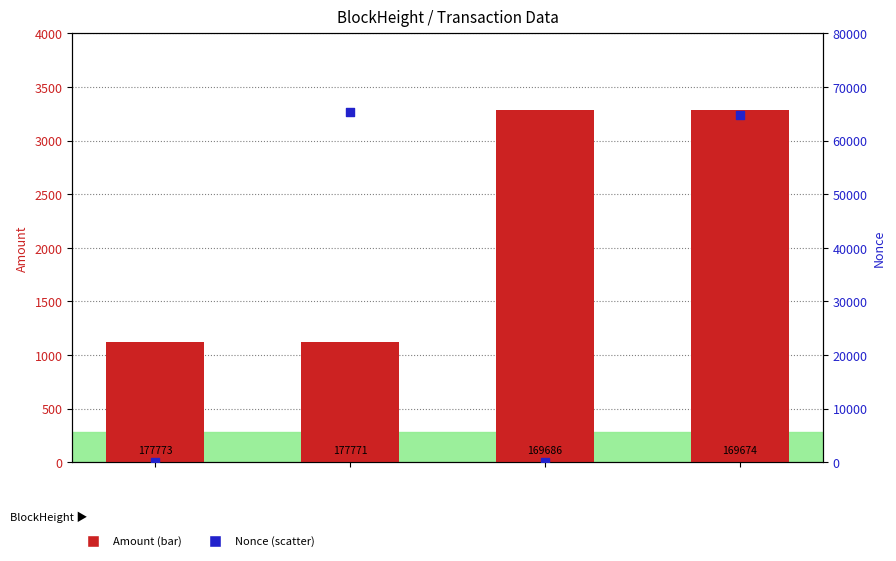

Which series reaches the minimum Y coordinate?

Nonce (right axis)